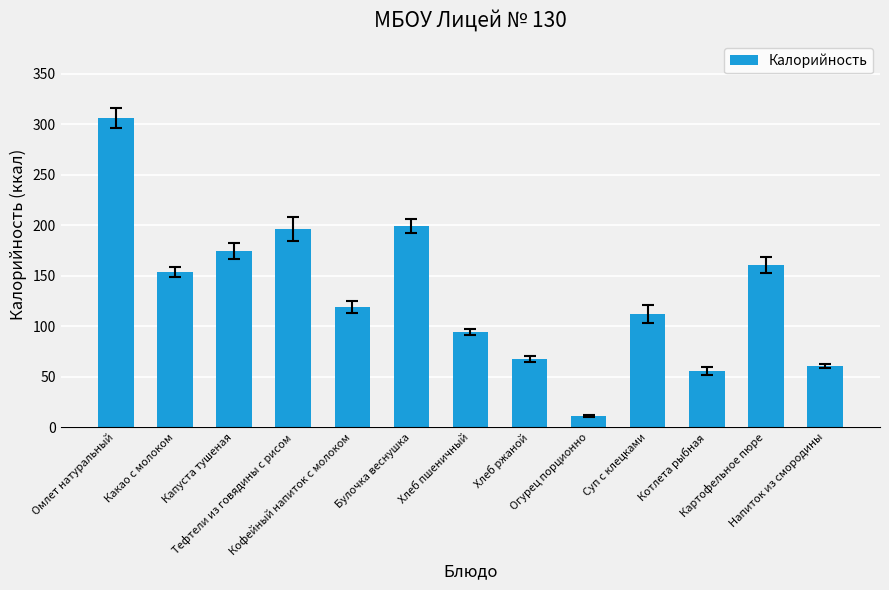

Rank the categories by value from highest to lowest.

Омлет натуральный, Булочка веснушка, Тефтели из говядины с рисом, Капуста тушеная, Картофельное пюре, Какао с молоком, Кофейный напиток с молоком, Суп с клецками, Хлеб пшеничный, Хлеб ржаной, Напиток из смородины, Котлета рыбная, Огурец порционно